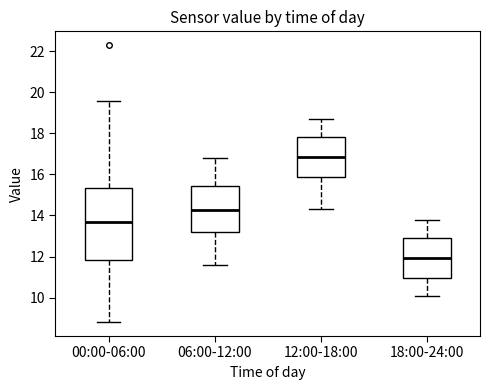

Which box is the tallest, from its lower edge to its upper edge?

00:00-06:00